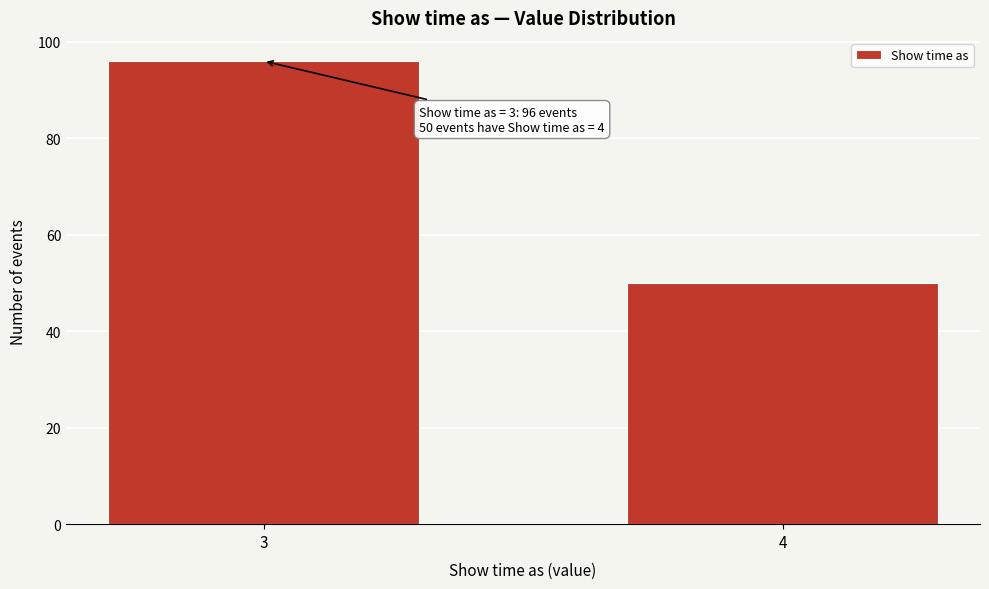

Reading left to right, transcribe all the data shown in this chart.

96	50